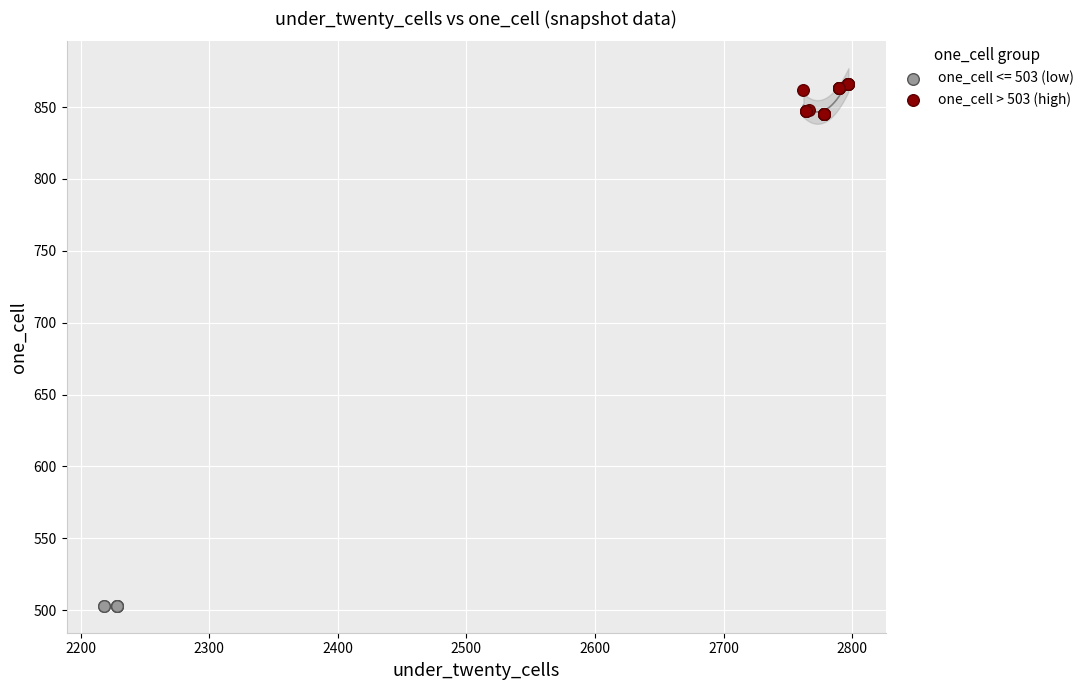

Which series contains the lowest Y value?

one_cell <= 503 (low)